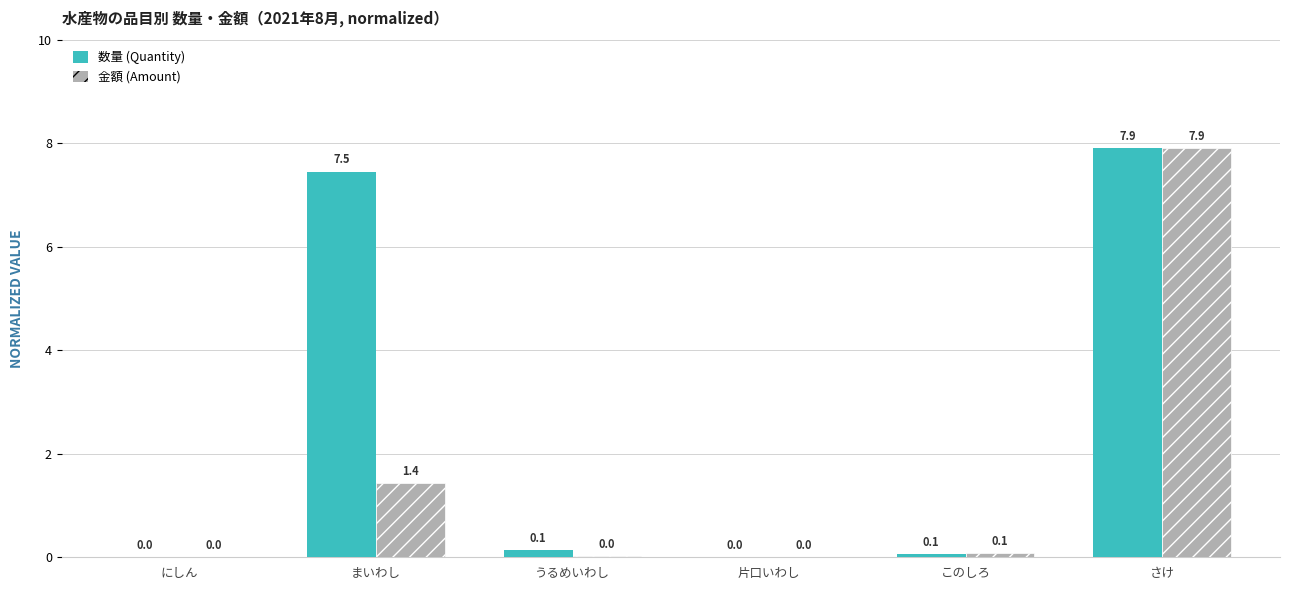

Which label corresponds to the largest value in the chart?

さけ